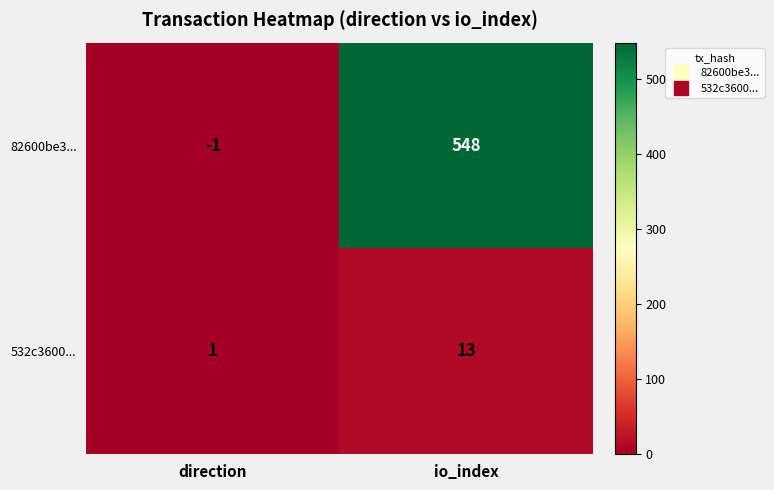

What is the difference between the highest and lowest values at io_index?

535